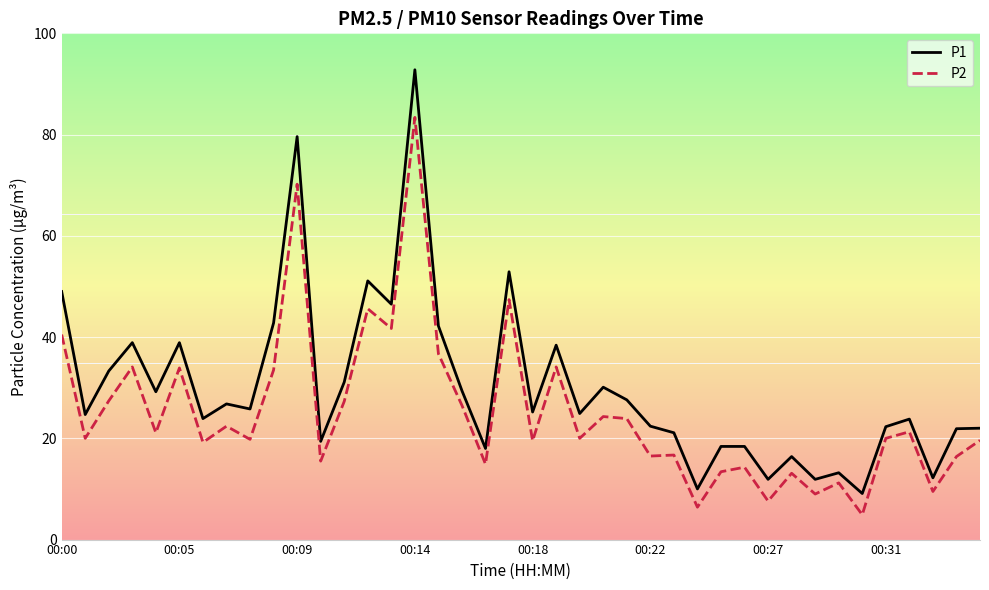

Which series has the largest total across all categories?

P1